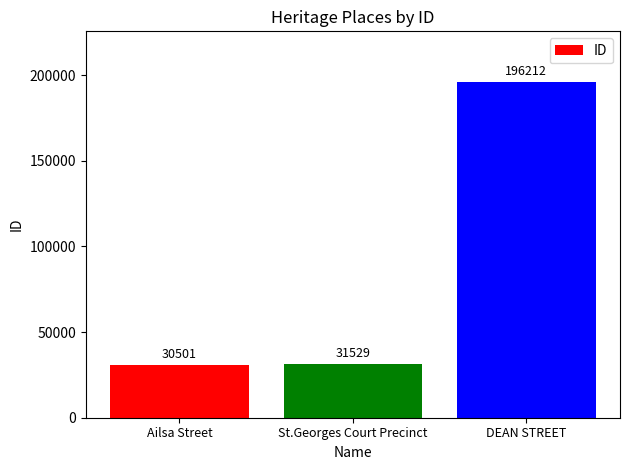

List the labels in order of value, largest first.

DEAN STREET, St.Georges Court Precinct, Ailsa Street